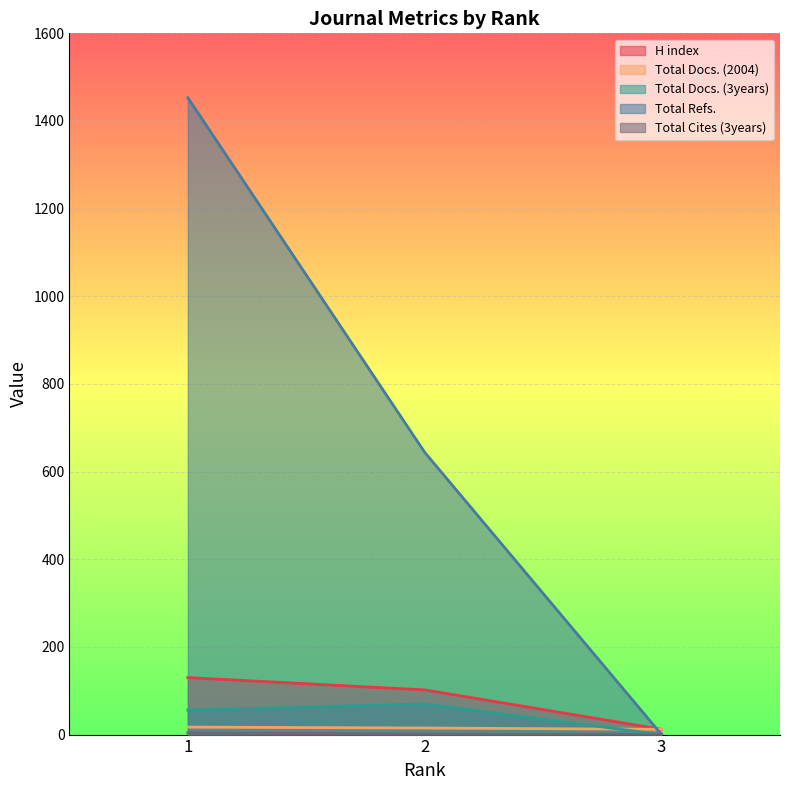

List the labels in order of Total Cites (3years) value, smallest first.

3, 2, 1